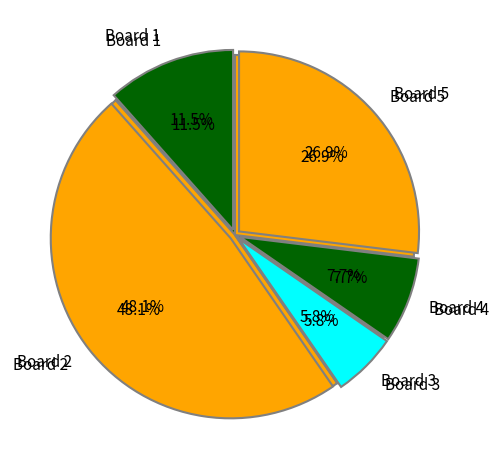

Is it true that Board 6 is 0% of the pie?

True